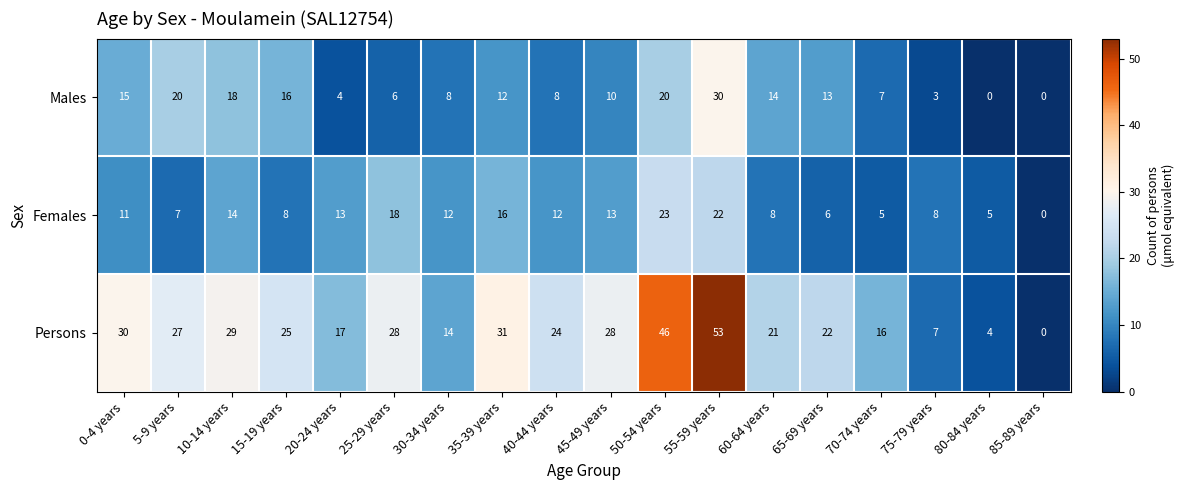

At 75-79 years, list the series in order from smallest to largest.

Males, Persons, Females